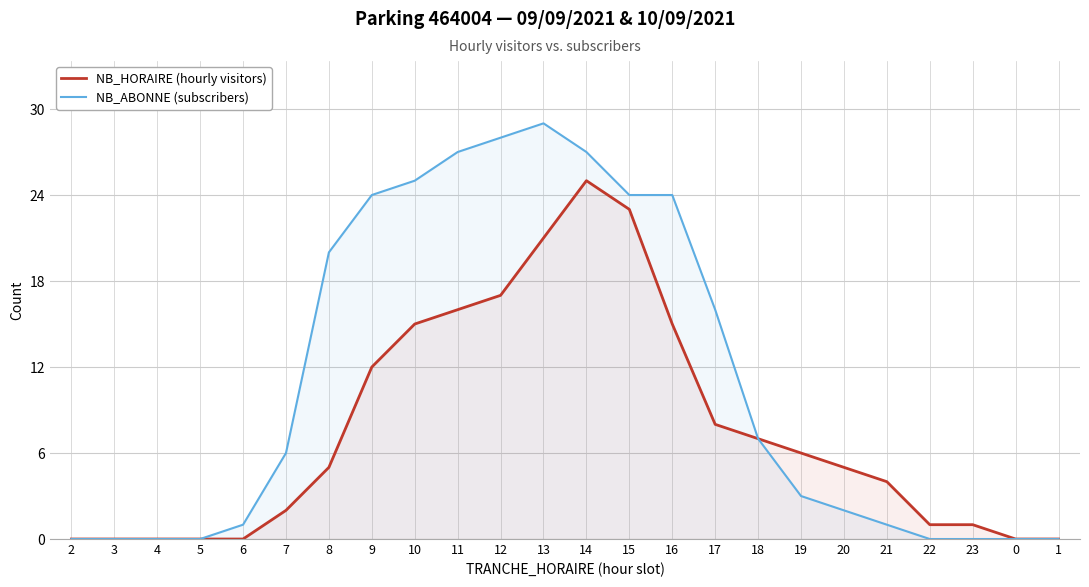

True or false: NB_HORAIRE (hourly visitors) and NB_ABONNE (subscribers) intersect in this chart.

False